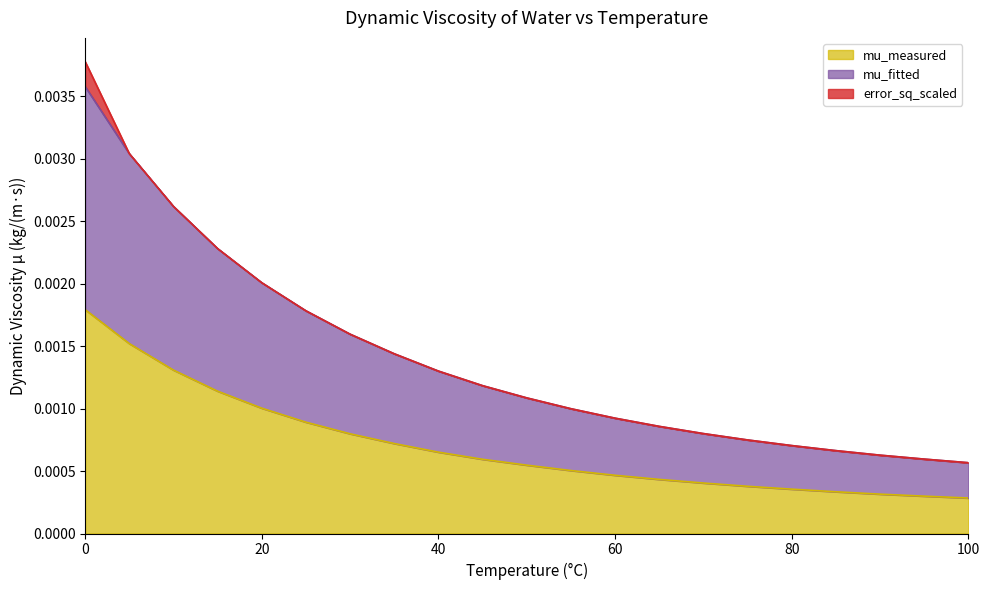

List the labels in order of mu_fitted value, smallest first.

100, 95, 90, 85, 80, 75, 70, 65, 60, 55, 50, 45, 40, 35, 30, 25, 20, 15, 10, 5, 0